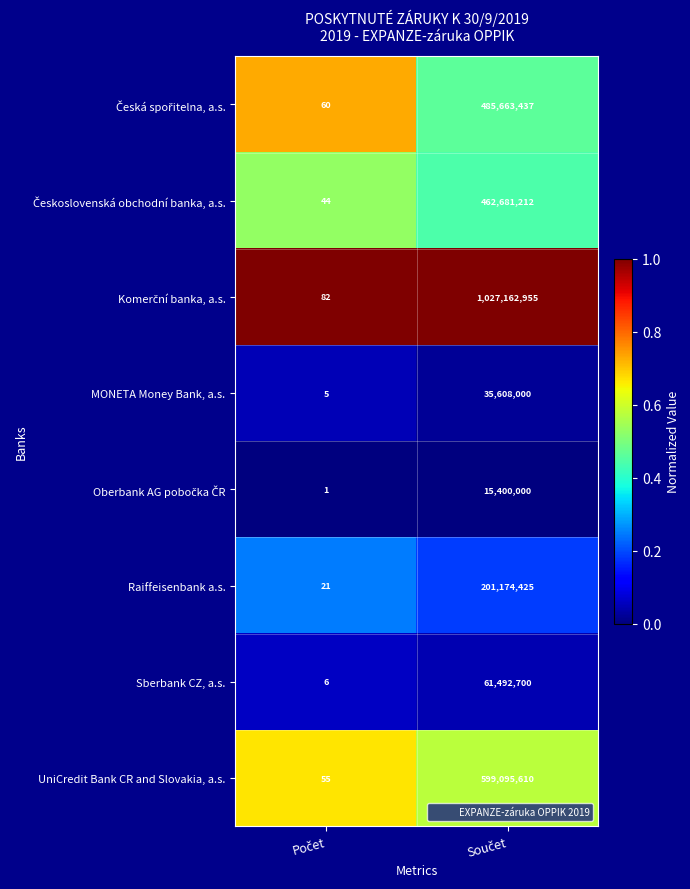

What is the difference between the maximum and minimum values in the UniCredit Bank CR and Slovakia, a.s. series?

599095555